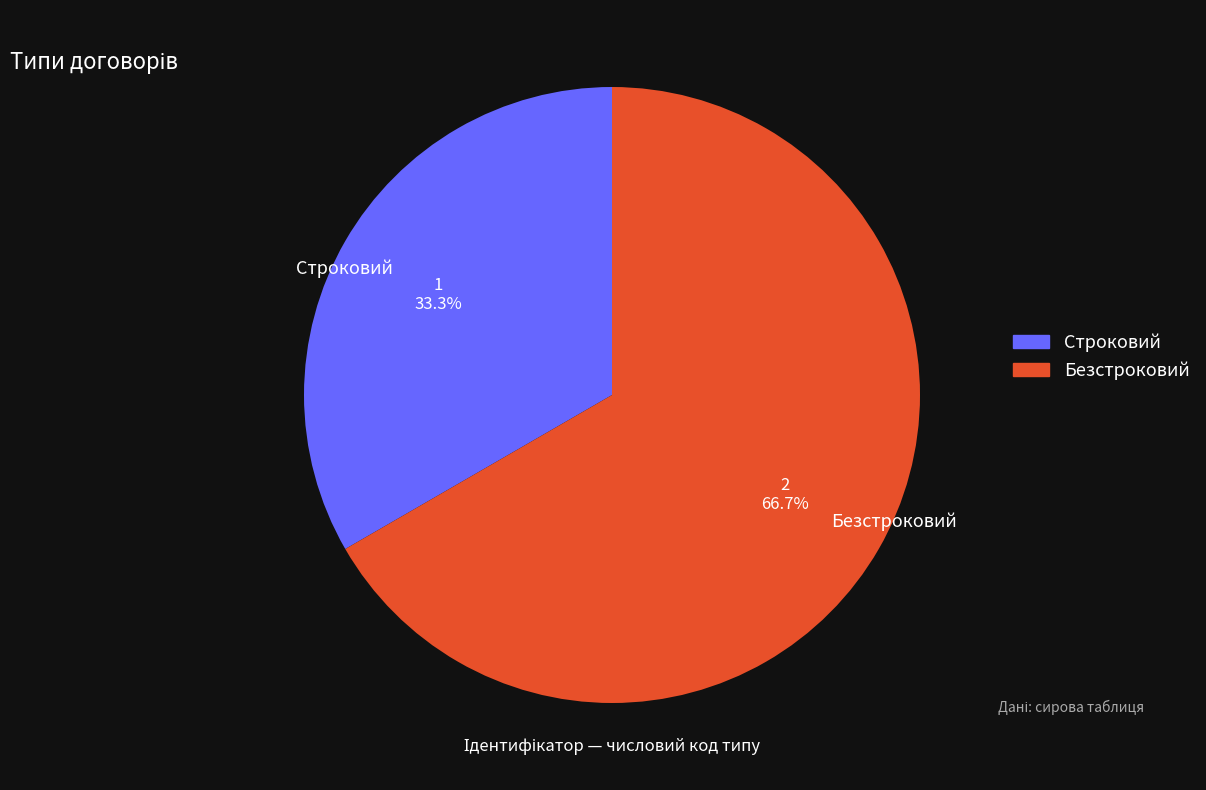

Approximately how many times larger is the value at Строковий compared to Безстроковий?

0.5